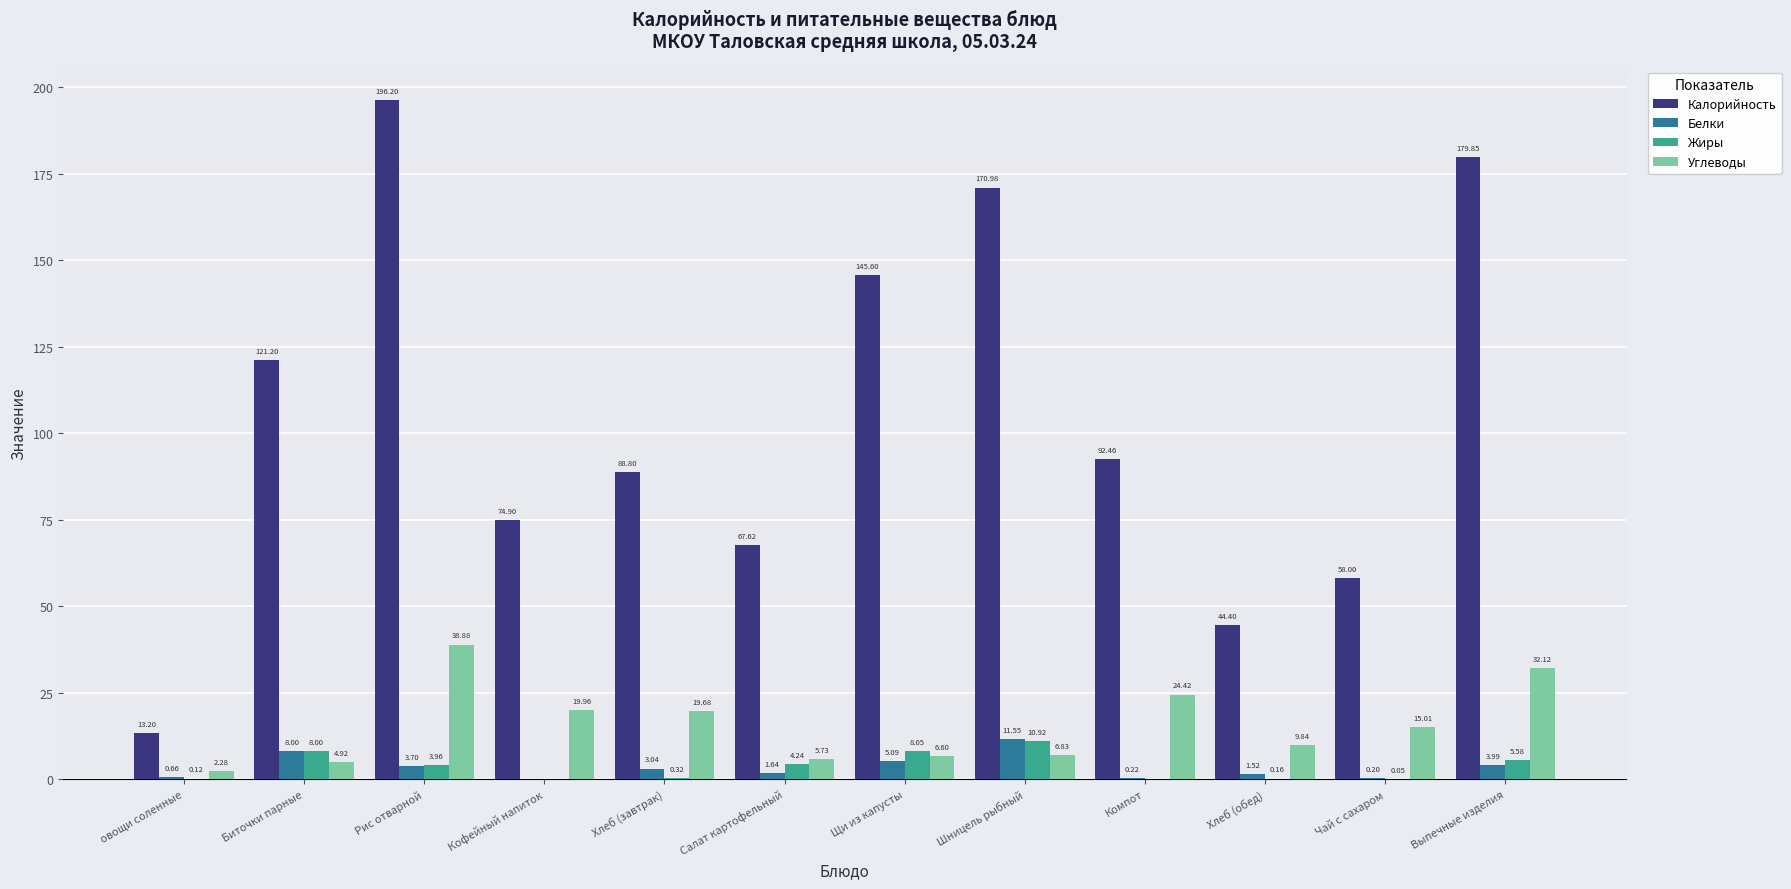

What value does the Калорийность series have at Биточки парные?

121.2